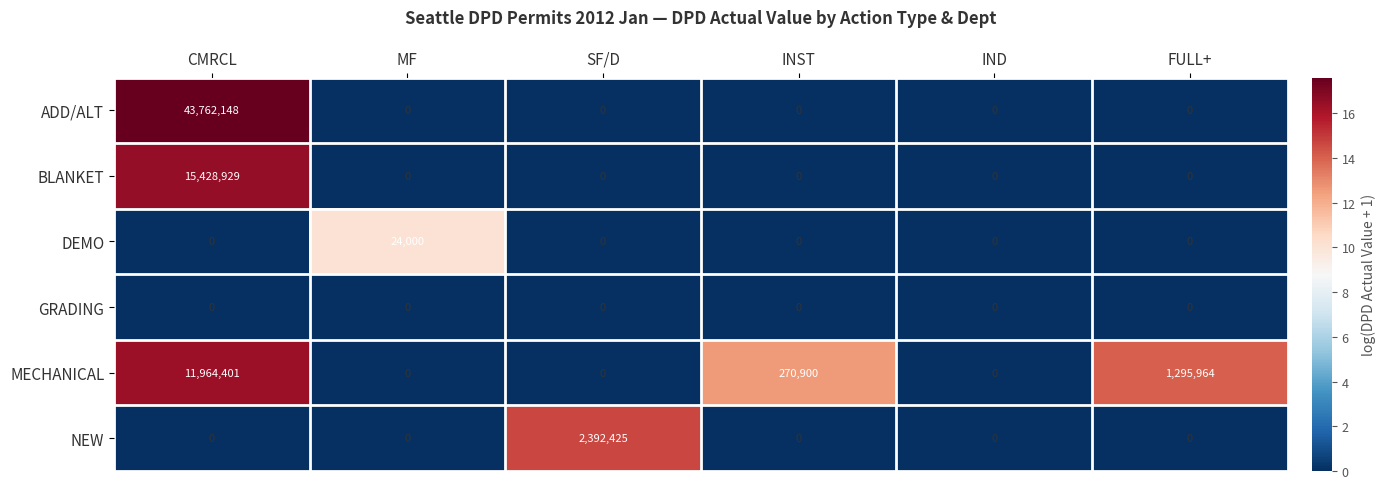

Is it true that BLANKET equals 0 at SF/D?

True